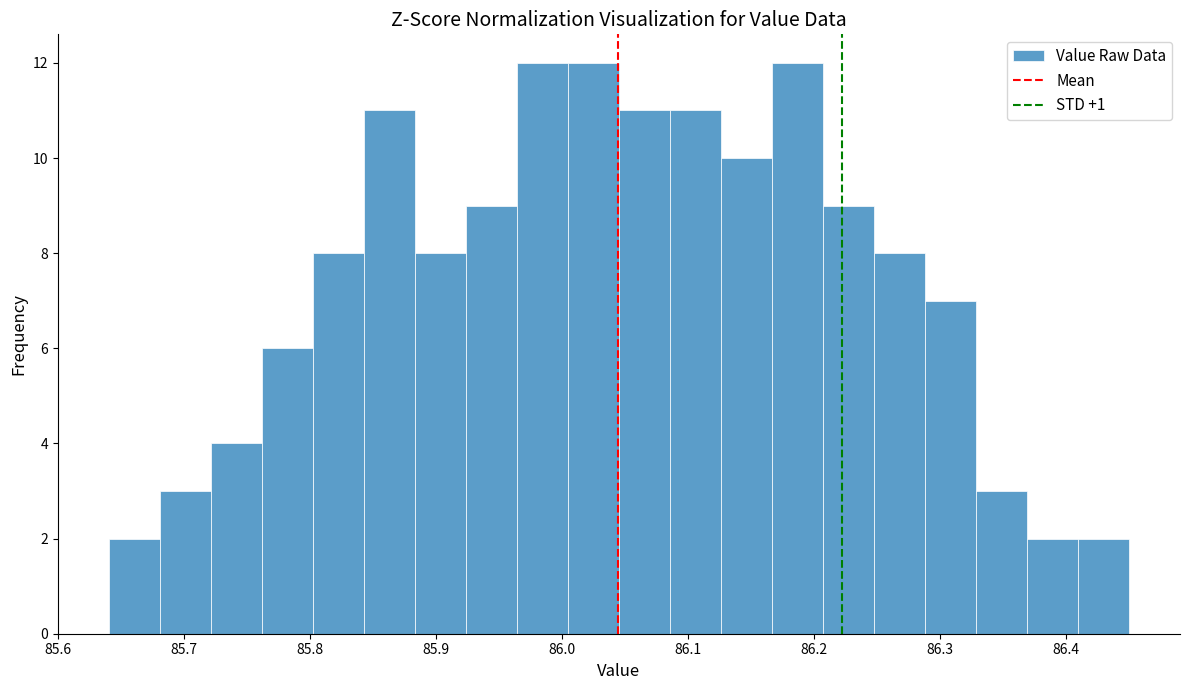

Reading left to right, transcribe this chart: for each bar, give the range it covers on the x-axis and its height. Neither the bar edges nor the heights are printed on the chart, so give them approximately, as read against the axes.

85.64 to 85.68: 2
85.68 to 85.72: 3
85.72 to 85.76: 4
85.76 to 85.80: 6
85.80 to 85.84: 8
85.84 to 85.88: 11
85.88 to 85.92: 8
85.92 to 85.96: 9
85.96 to 86.00: 12
86.00 to 86.05: 12
86.05 to 86.09: 11
86.09 to 86.13: 11
86.13 to 86.17: 10
86.17 to 86.21: 12
86.21 to 86.25: 9
86.25 to 86.29: 8
86.29 to 86.33: 7
86.33 to 86.37: 3
86.37 to 86.41: 2
86.41 to 86.45: 2